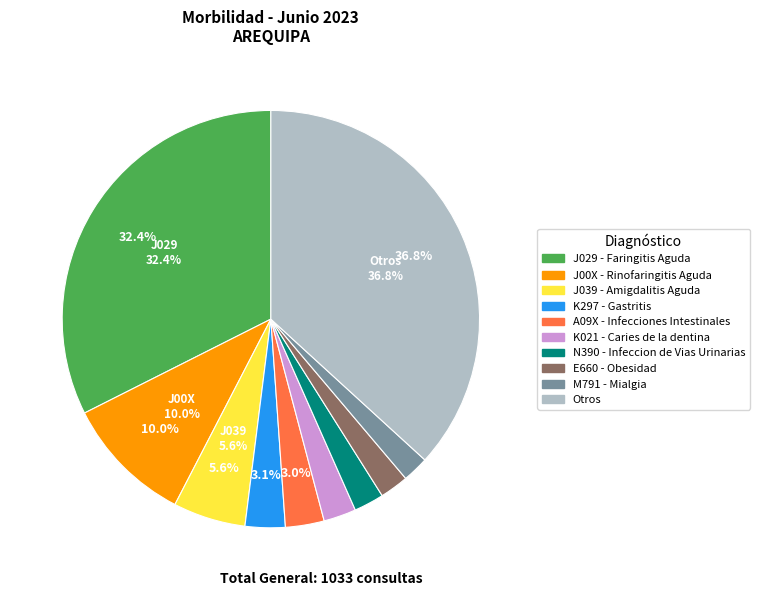

What is the ratio of the value at A09X - Infecciones Intestinales to the value at K297 - Gastritis?

1.0